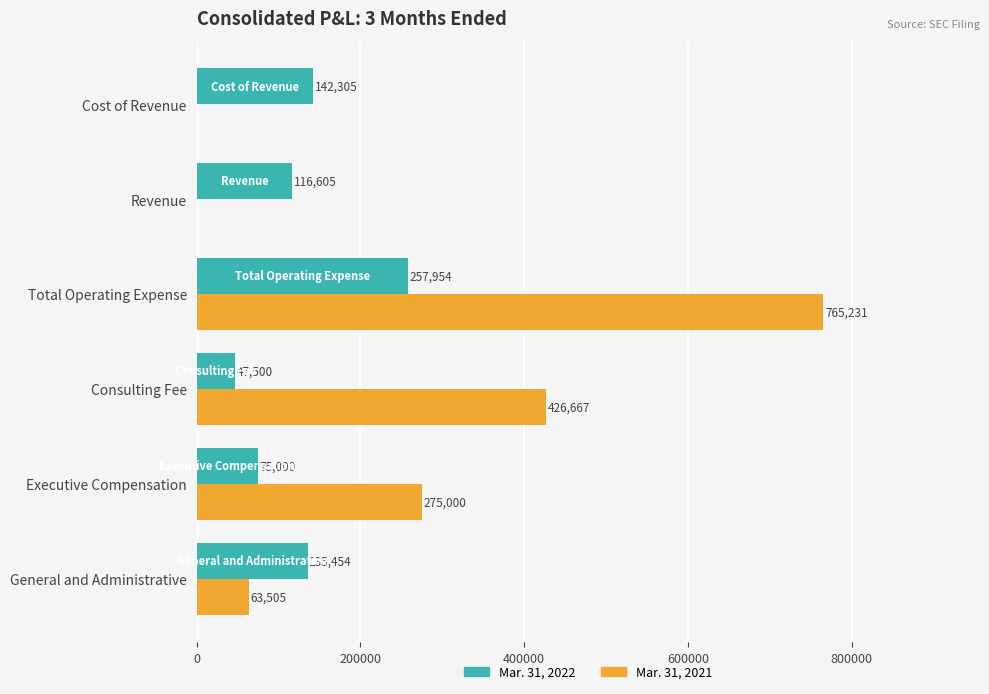

How many data points does each series have?

6